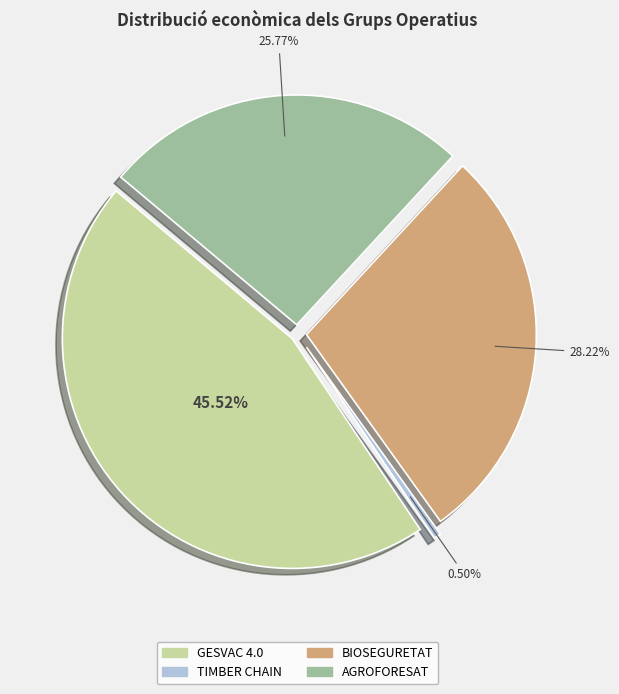

The GESVAC 4.0 slice represents 46% of the pie. True or false?

True